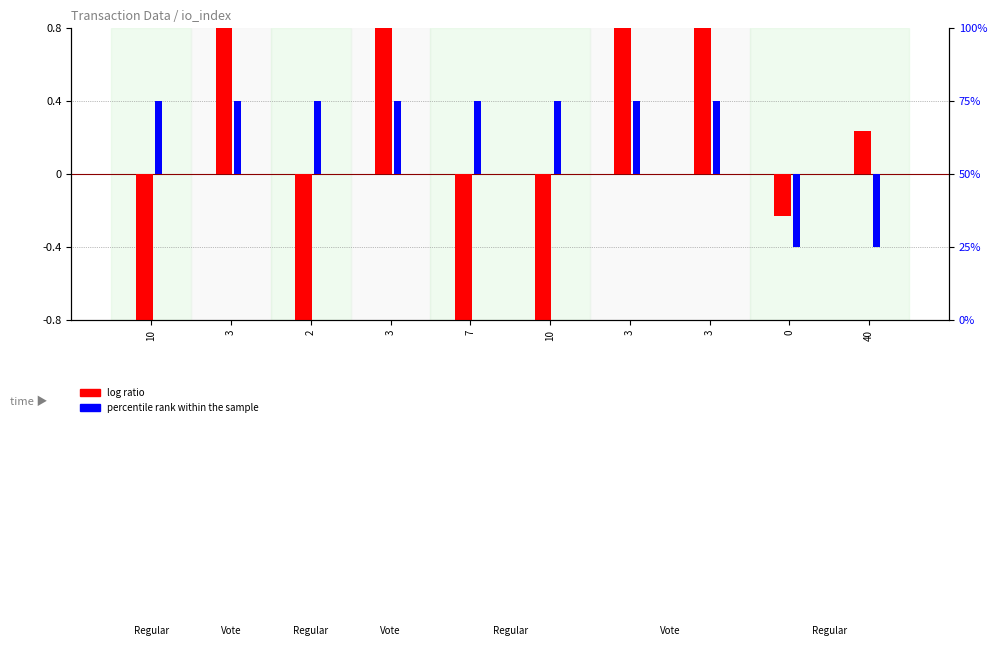

What is the label of the 10th bar from the right?

10